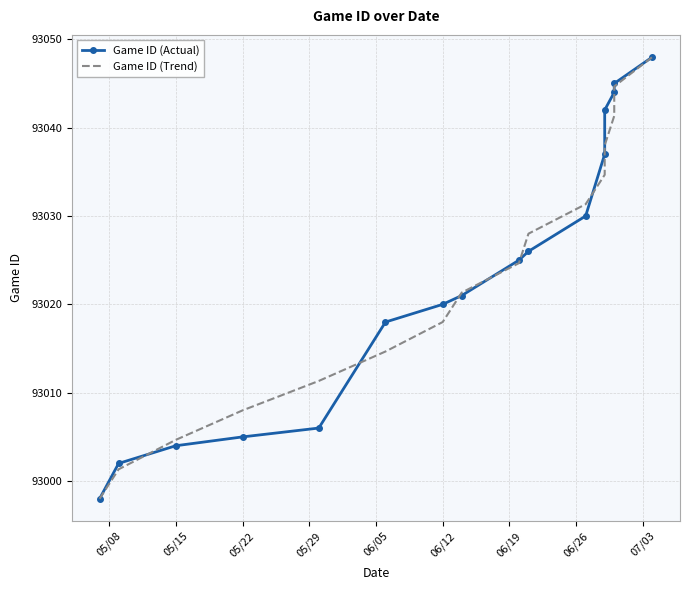

Which series has the largest total across all categories?

Game ID (Actual)